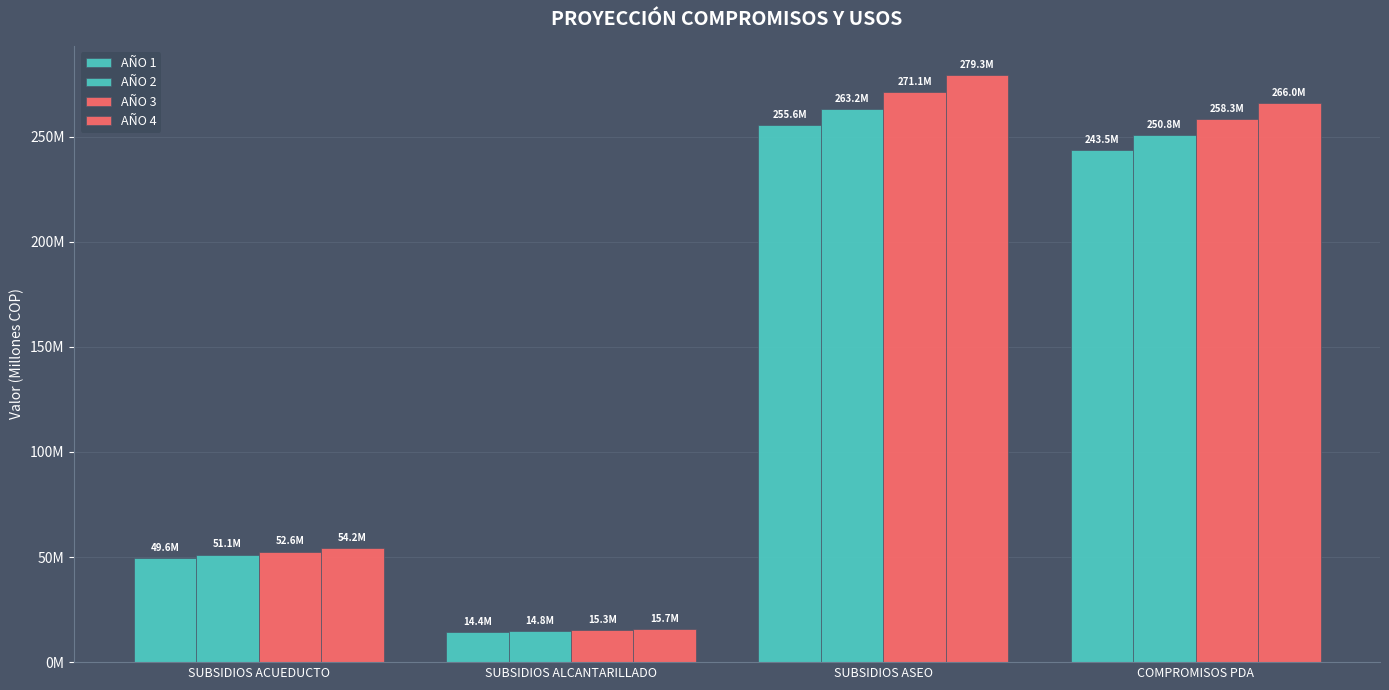

What is the greatest value displayed?

279266671.3